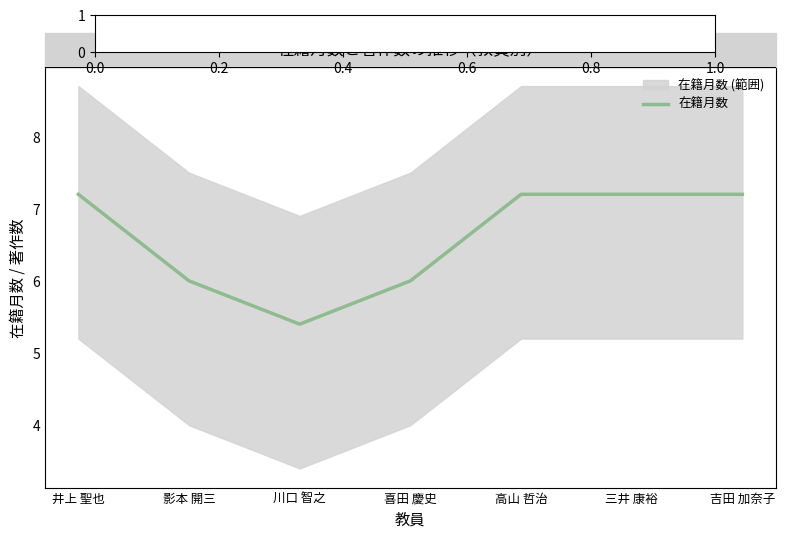

What is the ratio of the value at 川口 智之 to the value at 喜田 慶史?

0.9